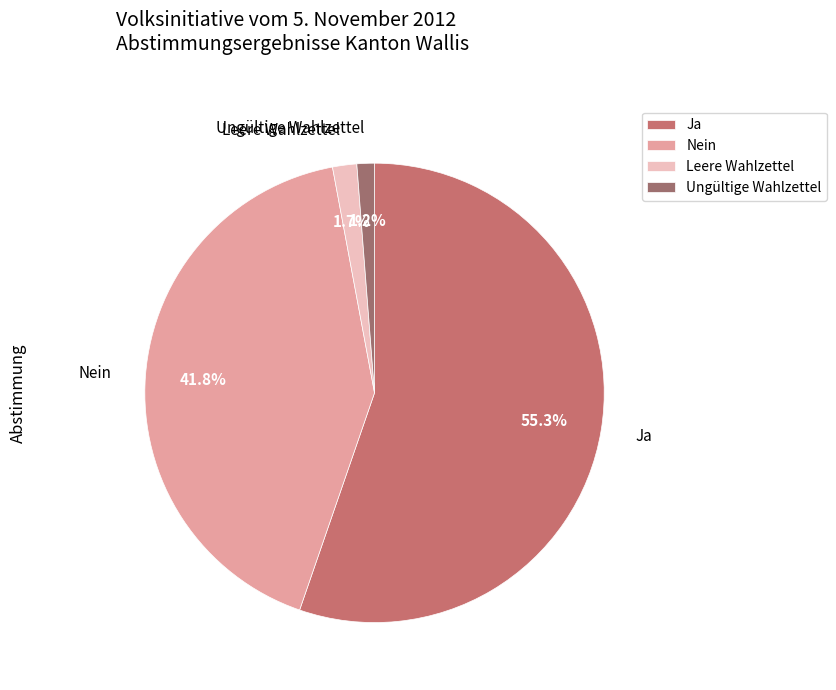

Count the number of slices in the pie.

4